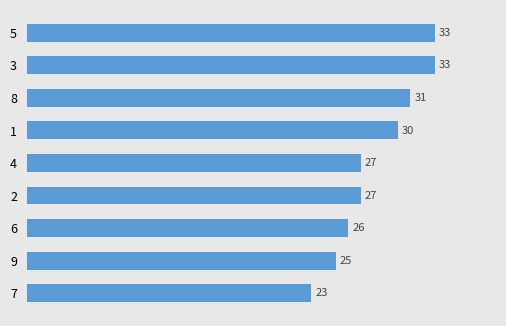

Reading top to bottom, transcribe all the data shown in this chart.

5=33	3=33	8=31	1=30	4=27	2=27	6=26	9=25	7=23